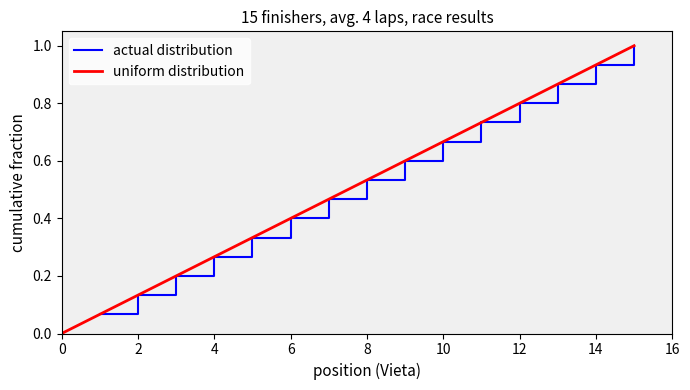

Reading left to right, list all the values displayed in this chart.

0.1	0.1	0.2	0.3	0.3	0.4	0.5	0.5	0.6	0.7	0.7	0.8	0.9	0.9	1.0